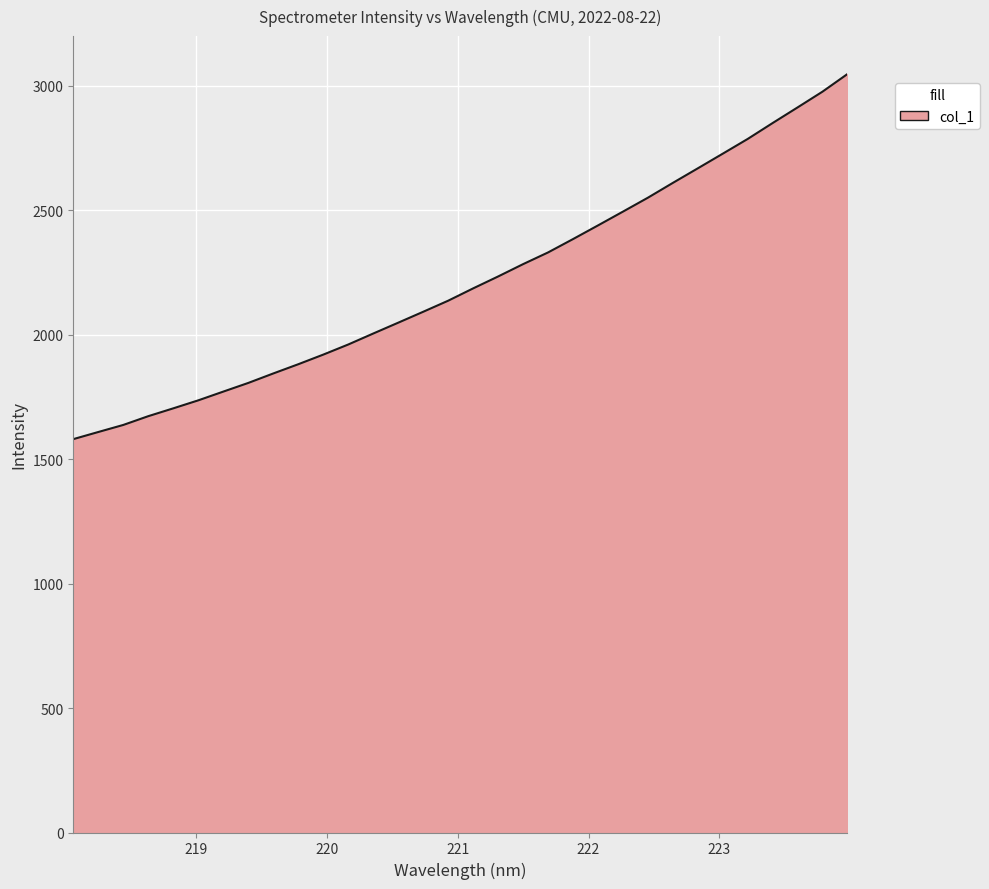

What is the difference between the maximum and second lowest values?

1438.2